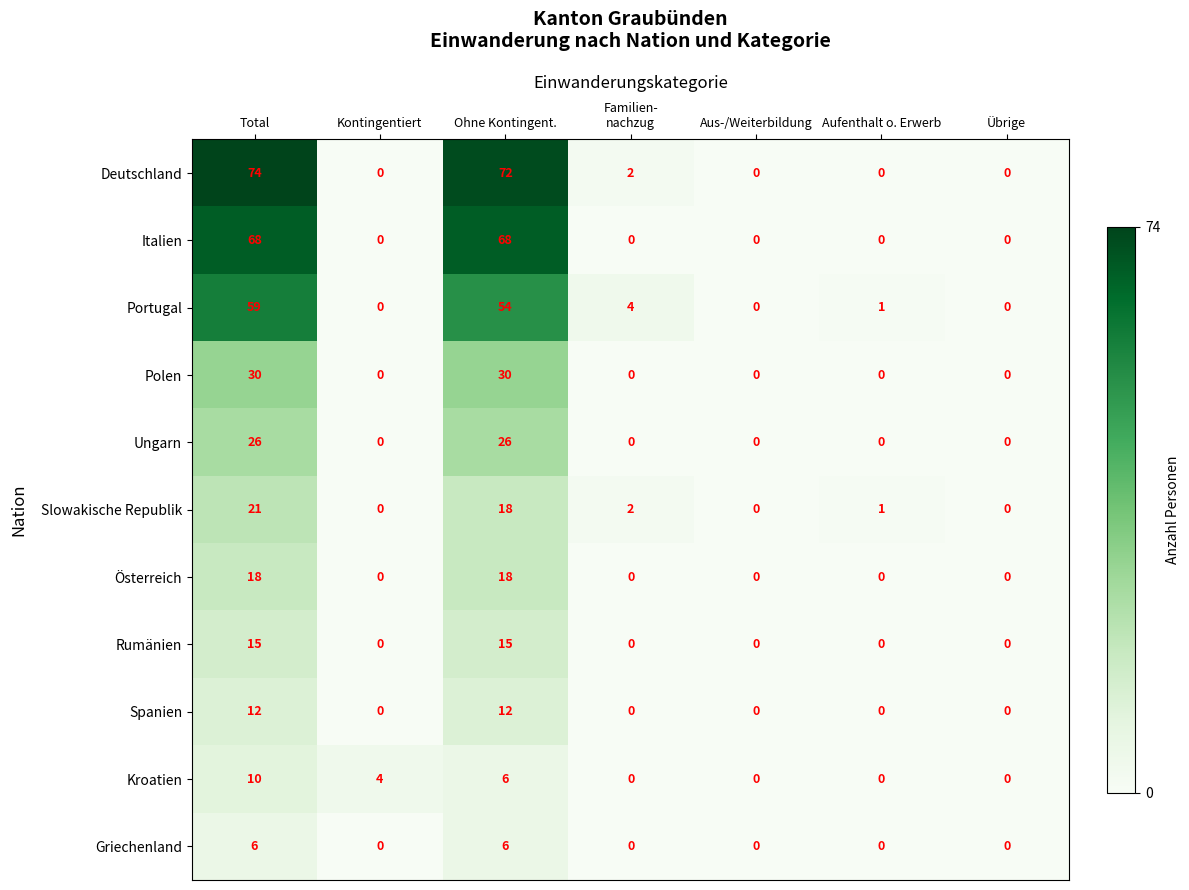

True or false: Griechenland has a value of 3 at Aufenthalt o. Erwerb.

False